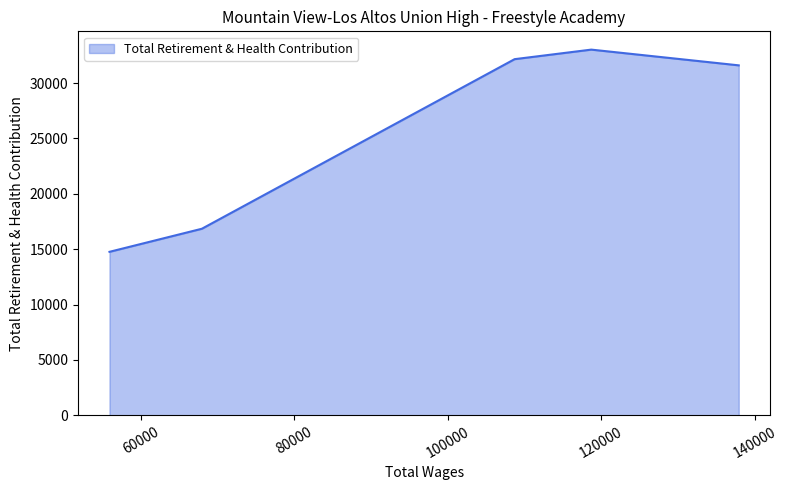

What is the greatest value displayed?

33018